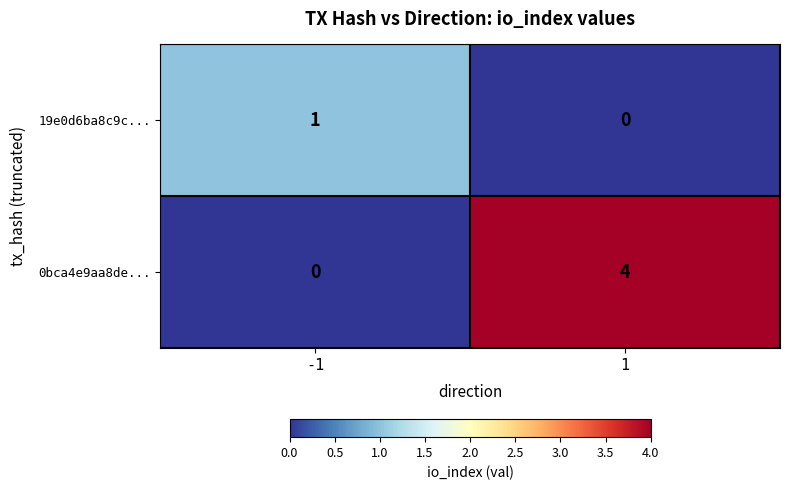

What is the difference between the maximum and minimum values in the 0bca4e9aa8de... series?

4